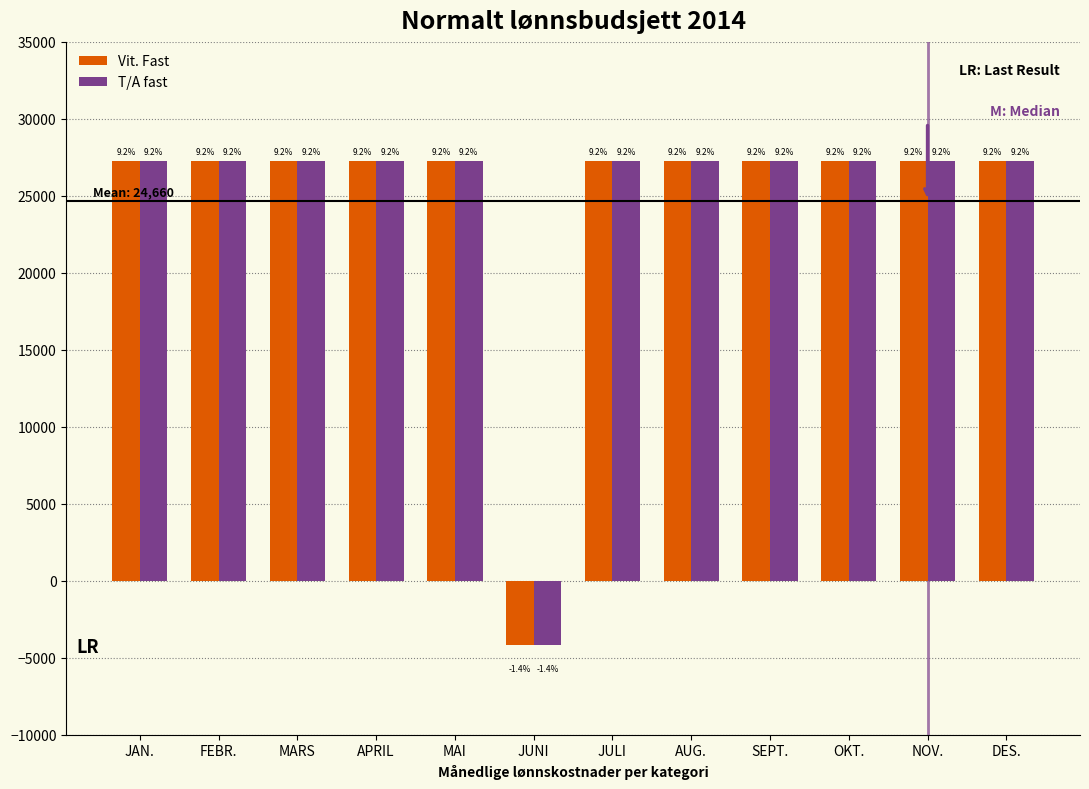

What is the maximum value shown in the chart?

27283.4